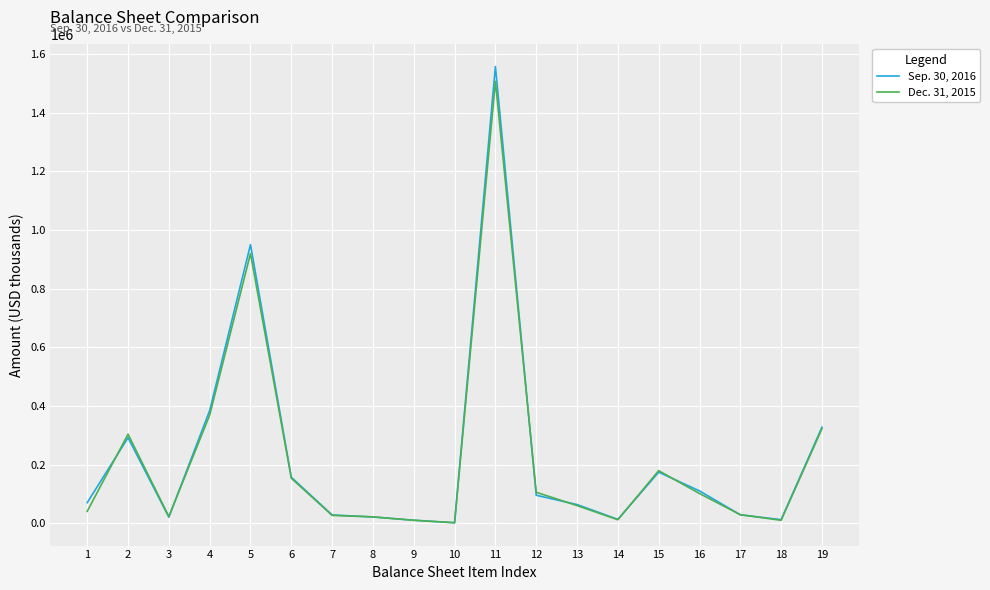

Which series changed the most between 1 and 4?

Dec. 31, 2015